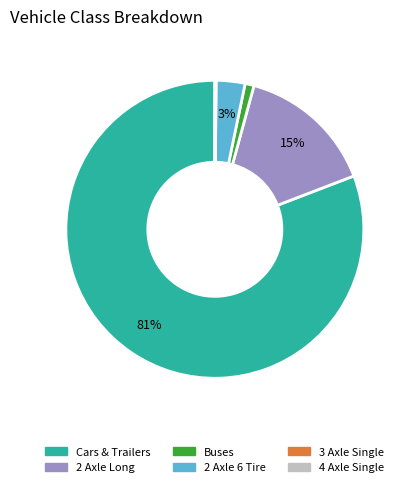

Which category has the biggest portion of the pie?

Cars & Trailers